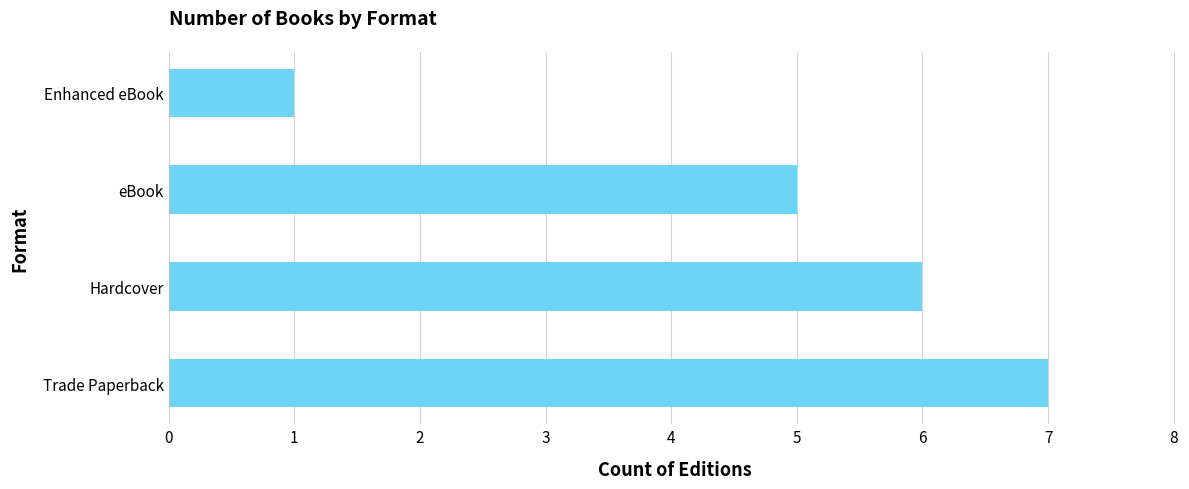

How many series are shown in this chart?

1